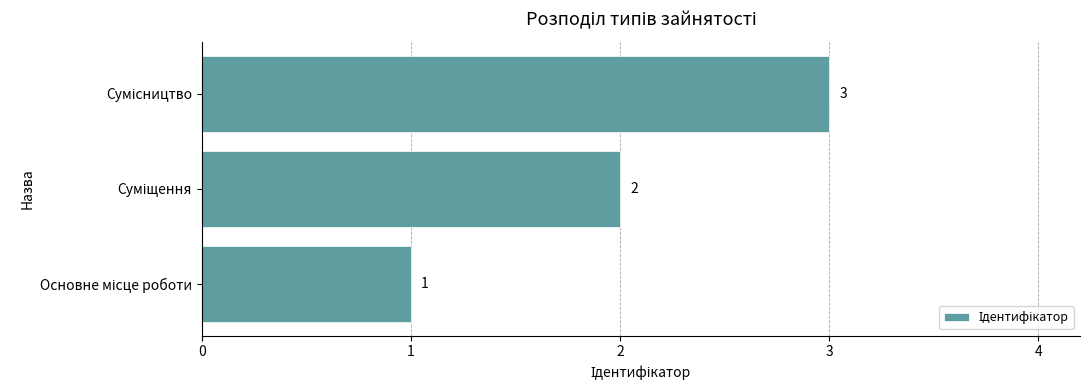

How many values are between 1 and 3?

3